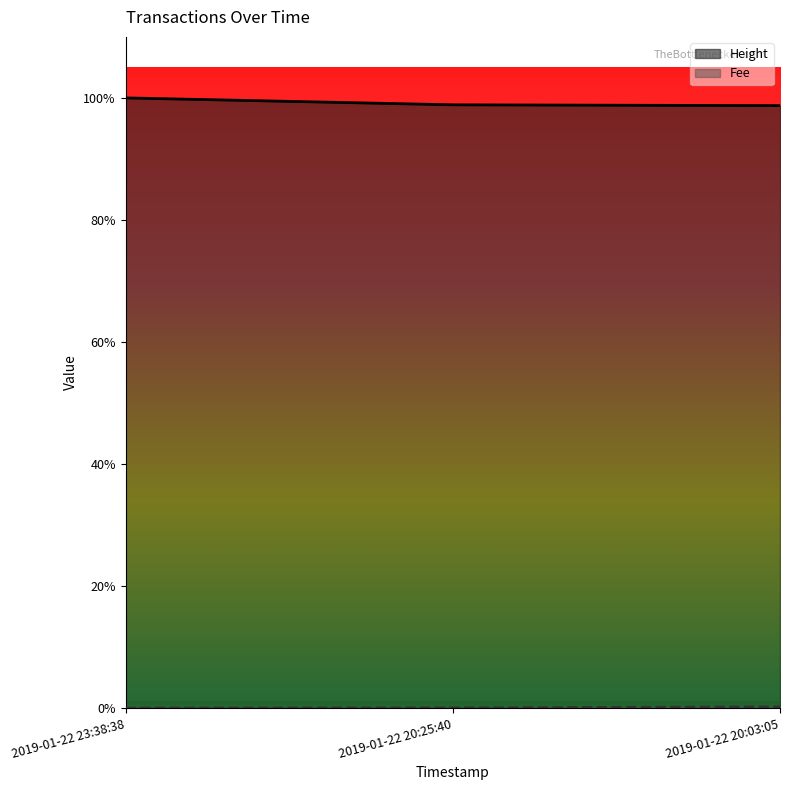

Which series has the largest range (max minus min)?

Height